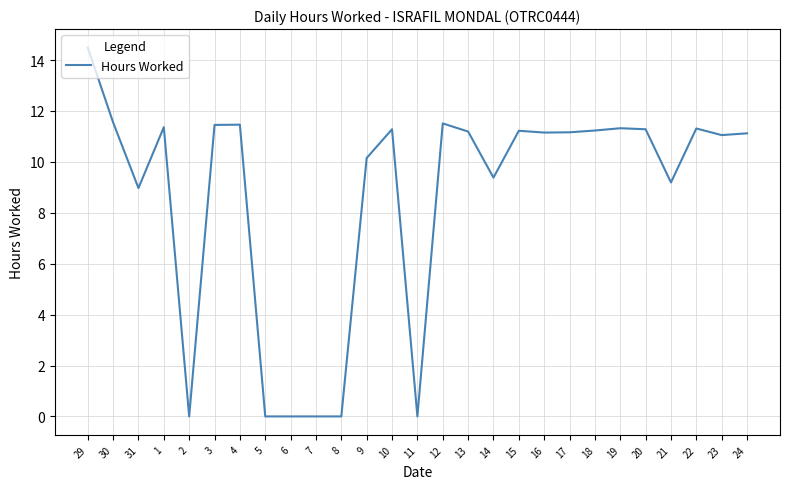

Which label corresponds to the largest value in the chart?

29